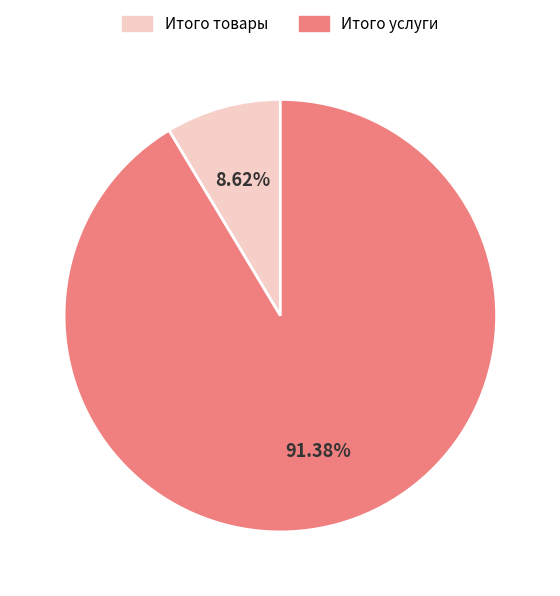

To the nearest percent, what is the average slice percentage?

50%